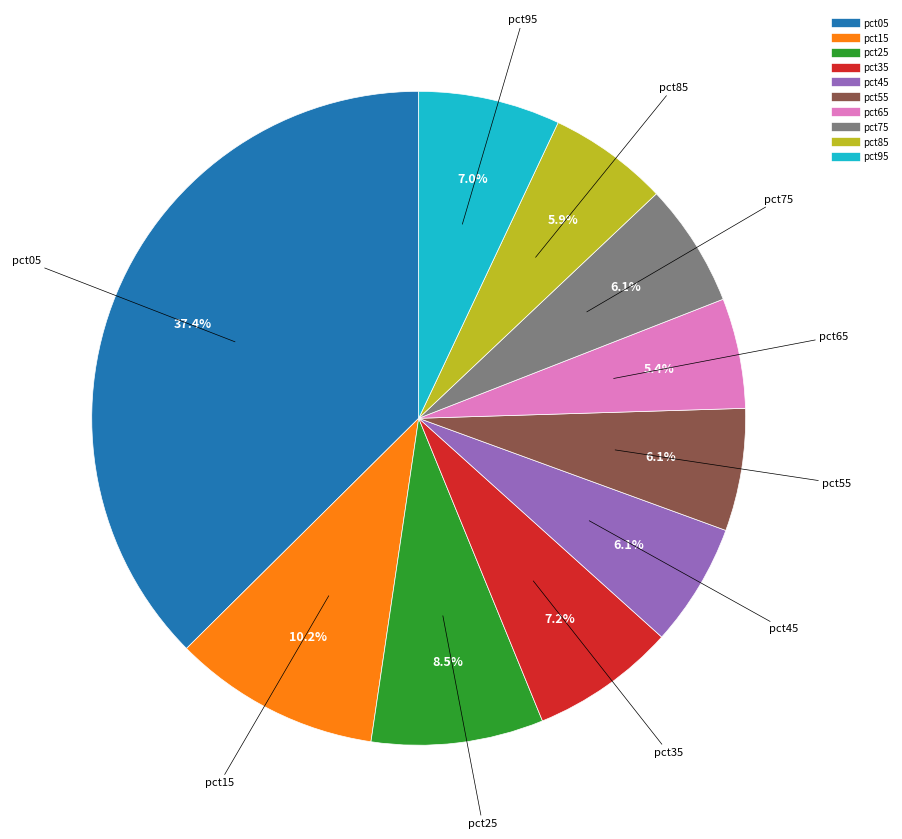

To the nearest percent, what is the average slice percentage?

10%